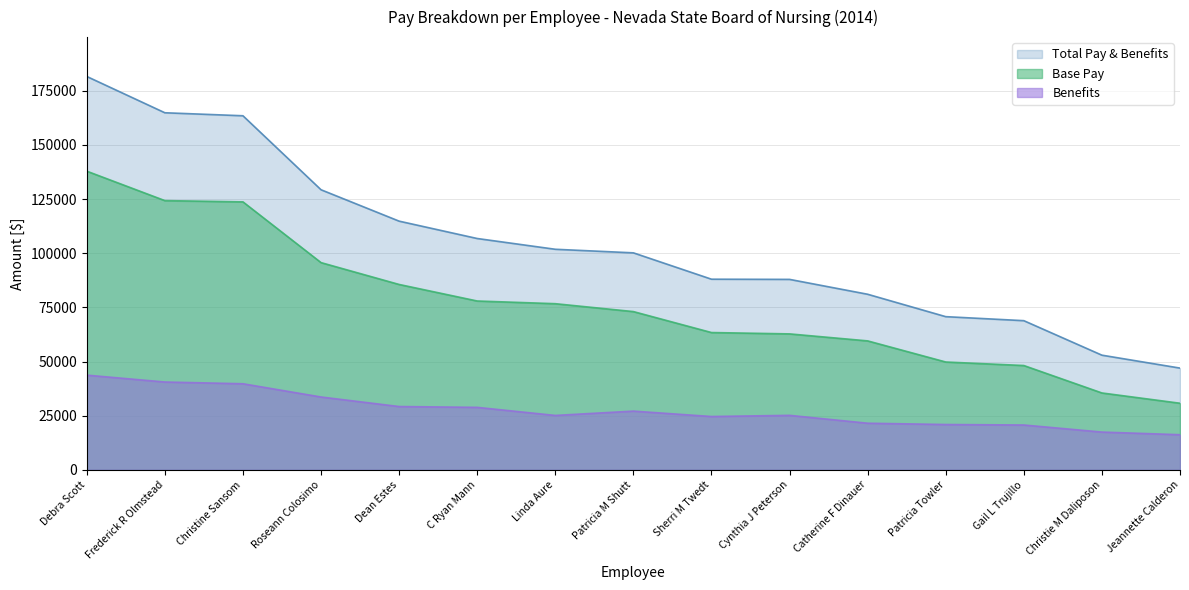

What position from the right is Patricia Towler?

4